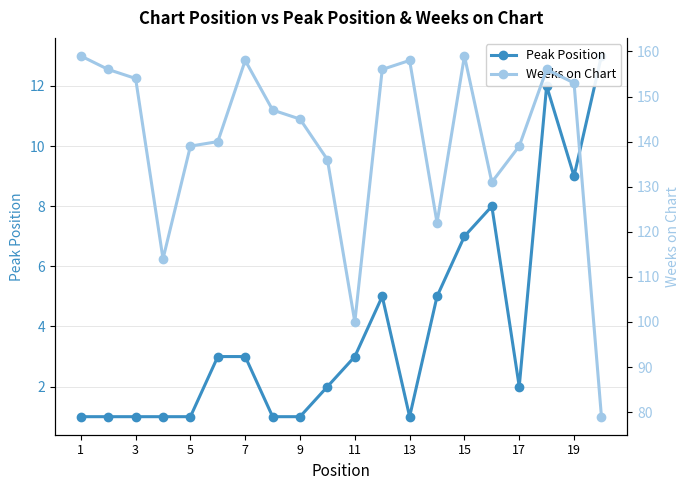

How many lines are shown in the chart?

2